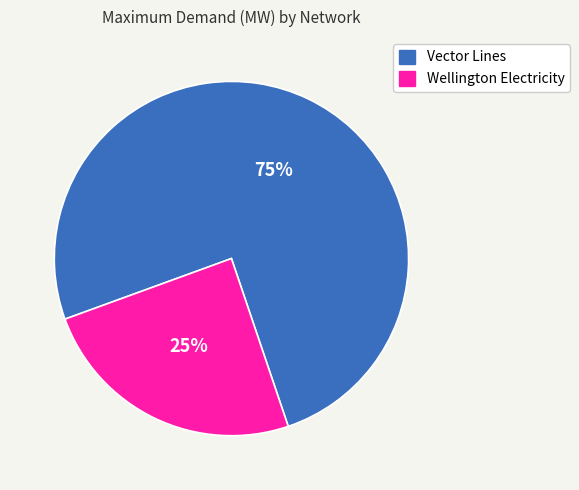

What is the majority slice?

Vector Lines